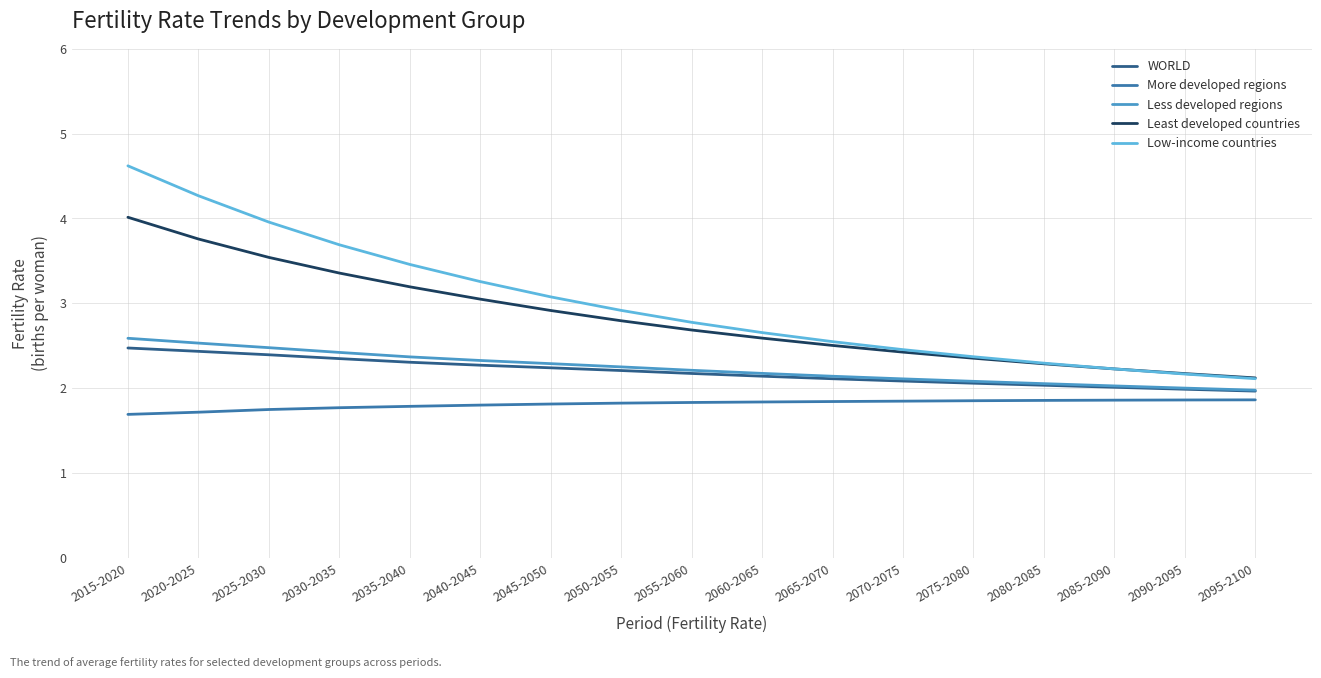

What is the maximum value shown in the chart?

4.6